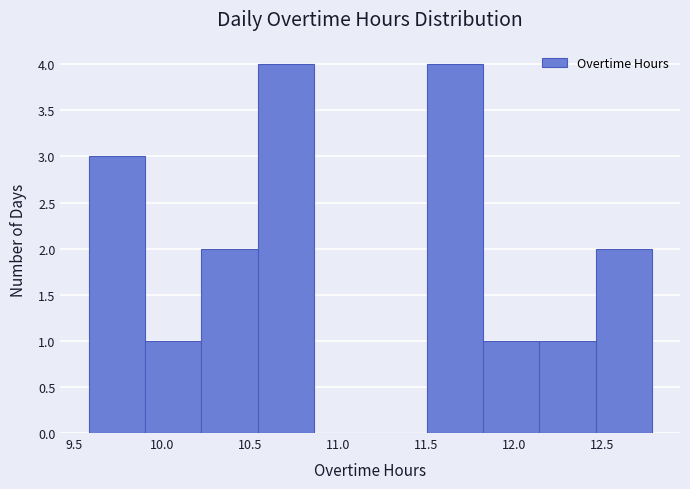

Reading left to right, list every bar in this chart as the range it spans on the x-axis followed by its height. Neither the bar edges nor the heights are printed on the chart, so give them approximately, as read against the axes.

9.58 to 9.90: 3
9.90 to 10.22: 1
10.22 to 10.54: 2
10.54 to 10.86: 4
10.86 to 11.18: 0
11.18 to 11.50: 0
11.50 to 11.82: 4
11.82 to 12.14: 1
12.14 to 12.46: 1
12.46 to 12.78: 2